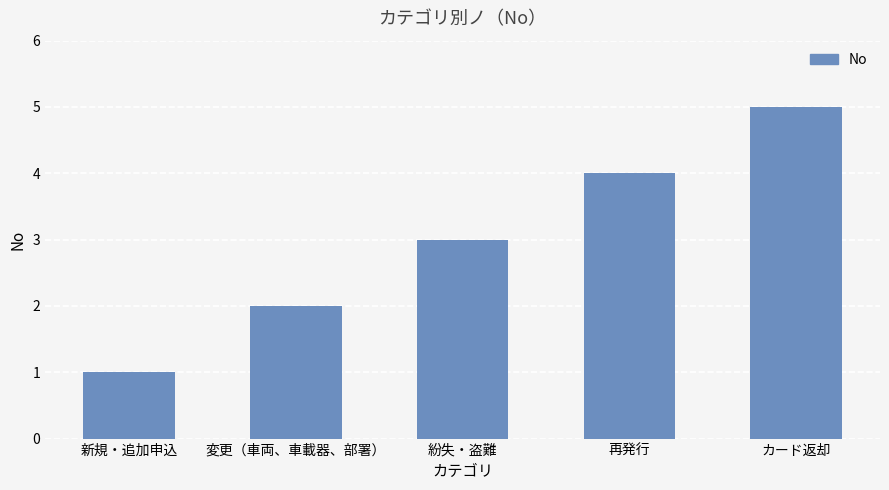

Which label corresponds to the smallest value in the chart?

新規・追加申込